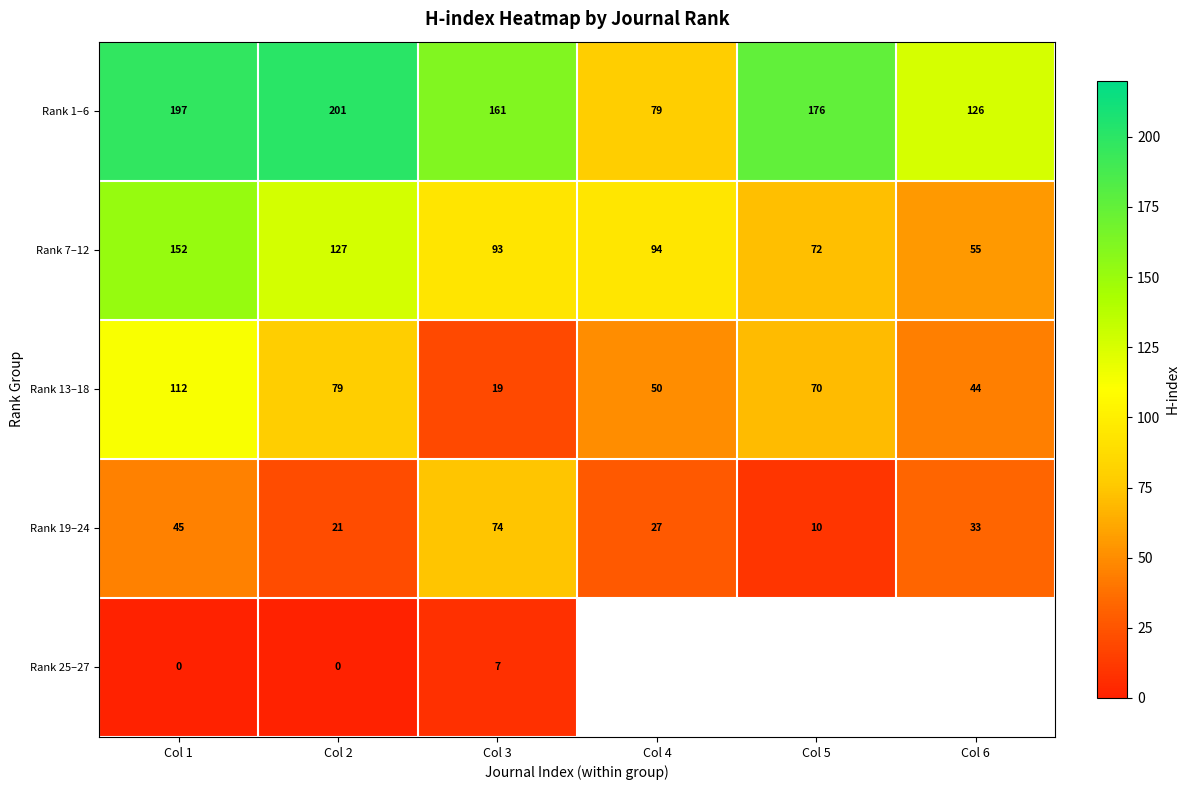

Where does the Rank 13–18 series first go above 70?

Col 1